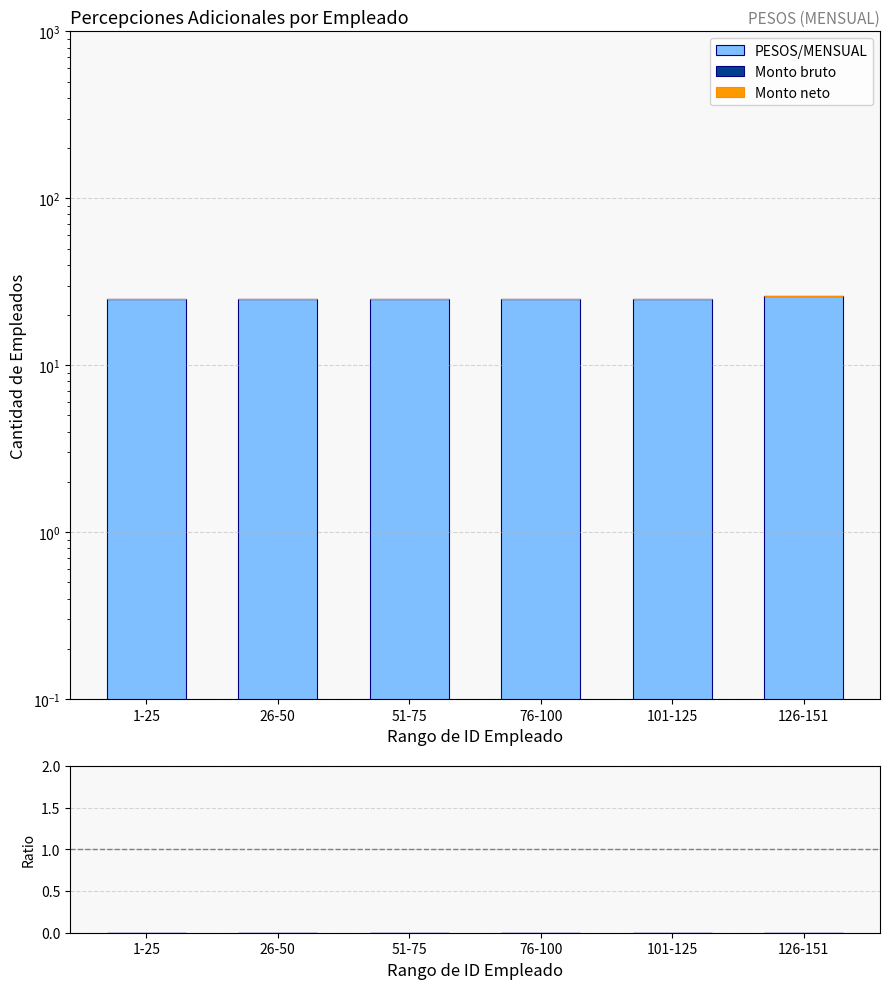

Reading right to left, what are all the values shown in this chart?

PESOS/MENSUAL: 26	25	25	25	25	25
Monto bruto: 0	0	0	0	0	0
Monto neto: 0	0	0	0	0	0
Ratio bruto/empleado: 0	0	0	0	0	0